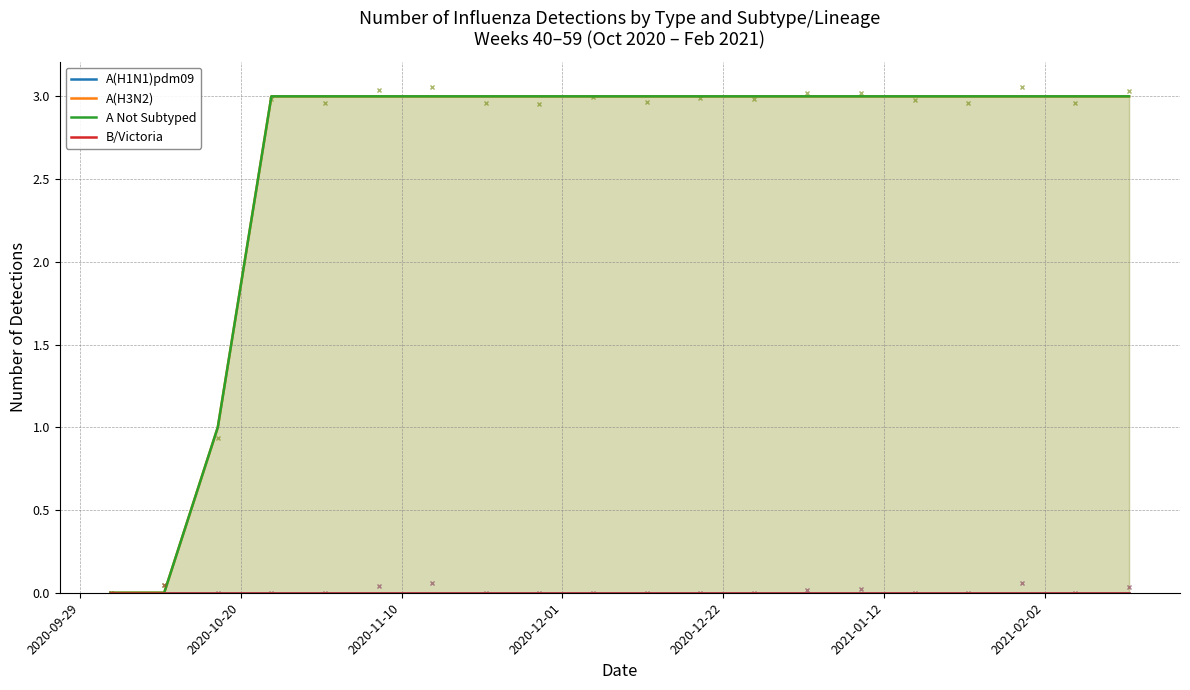

Which series has the largest range (max minus min)?

A(H3N2)